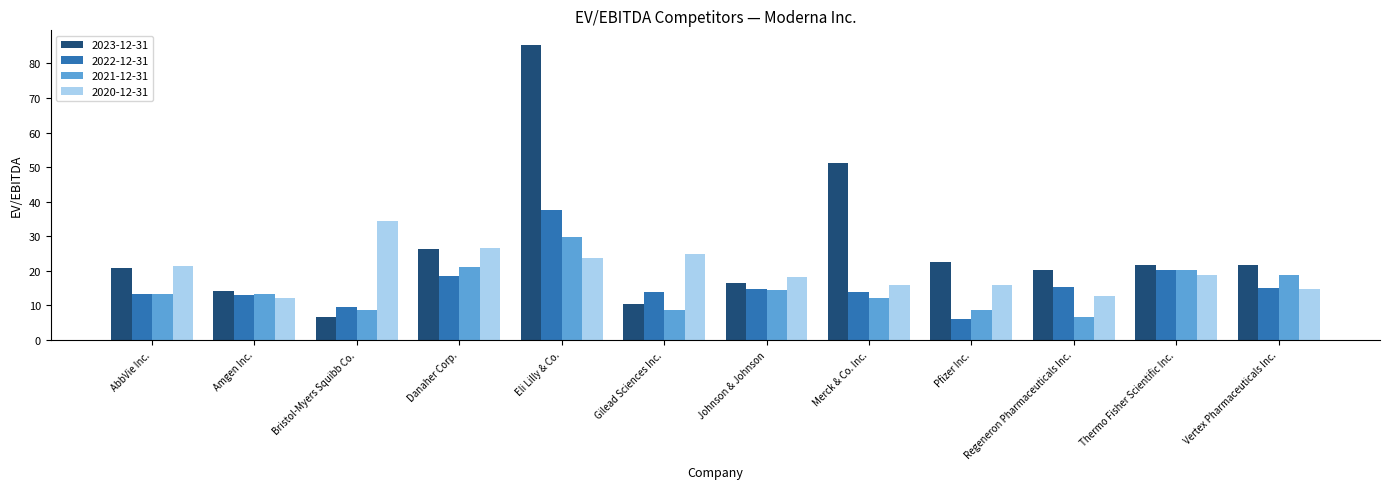

What is the greatest value displayed?

85.3